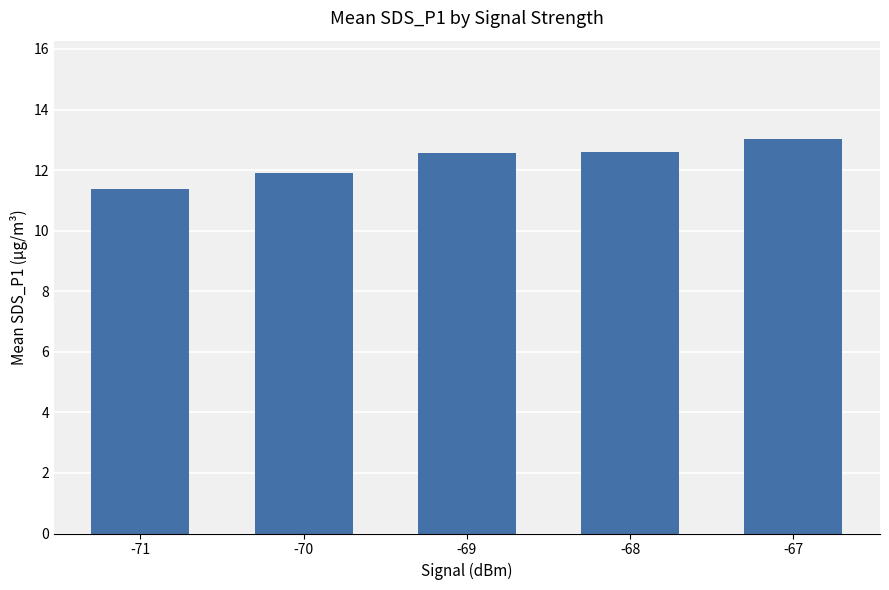

Read the value at -69.

12.5